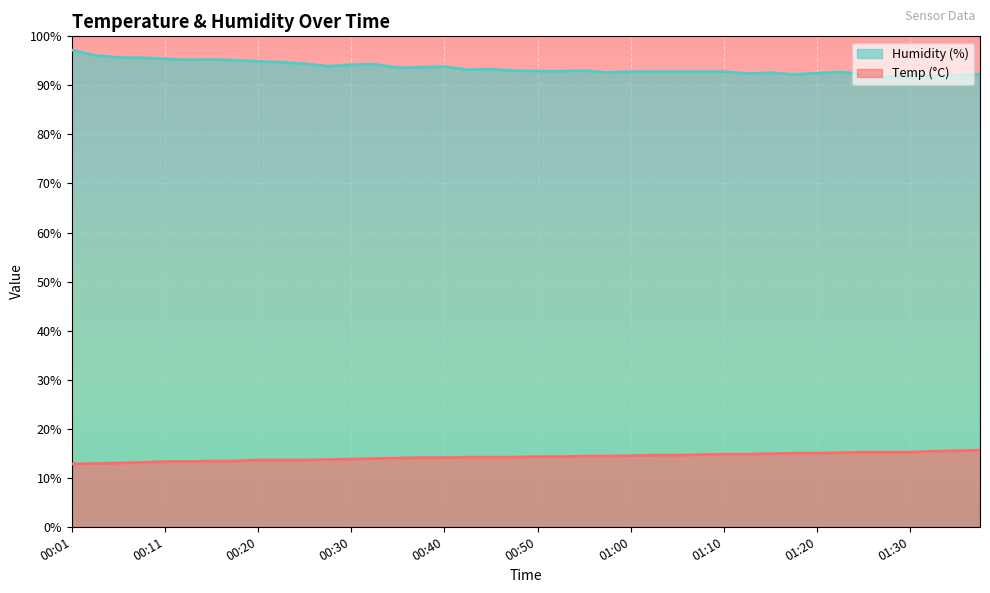

What is the difference between the highest and lowest values at 00:45?

79.1